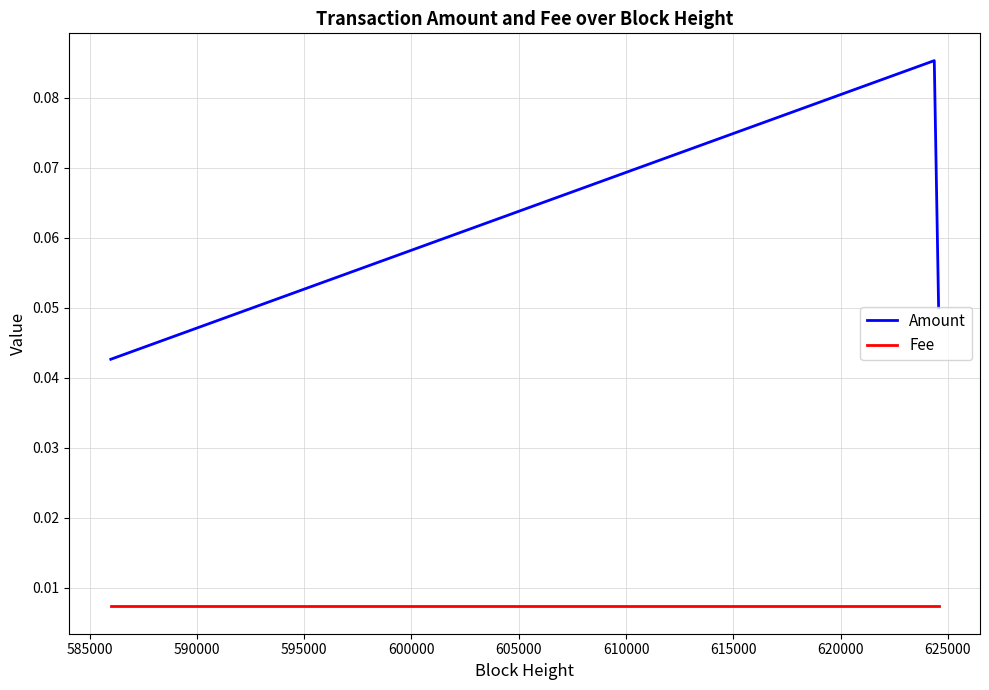

Which series has the widest spread of values?

Amount